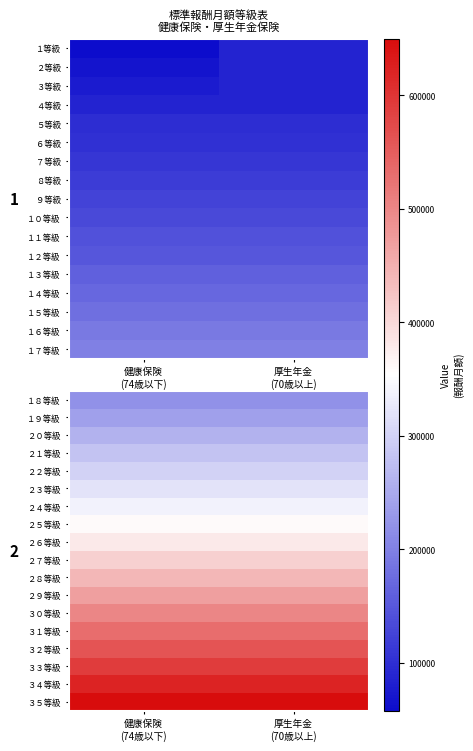

True or false: １８等級 has a value of 0.4 at 厚生年金 (70歳以上).

False